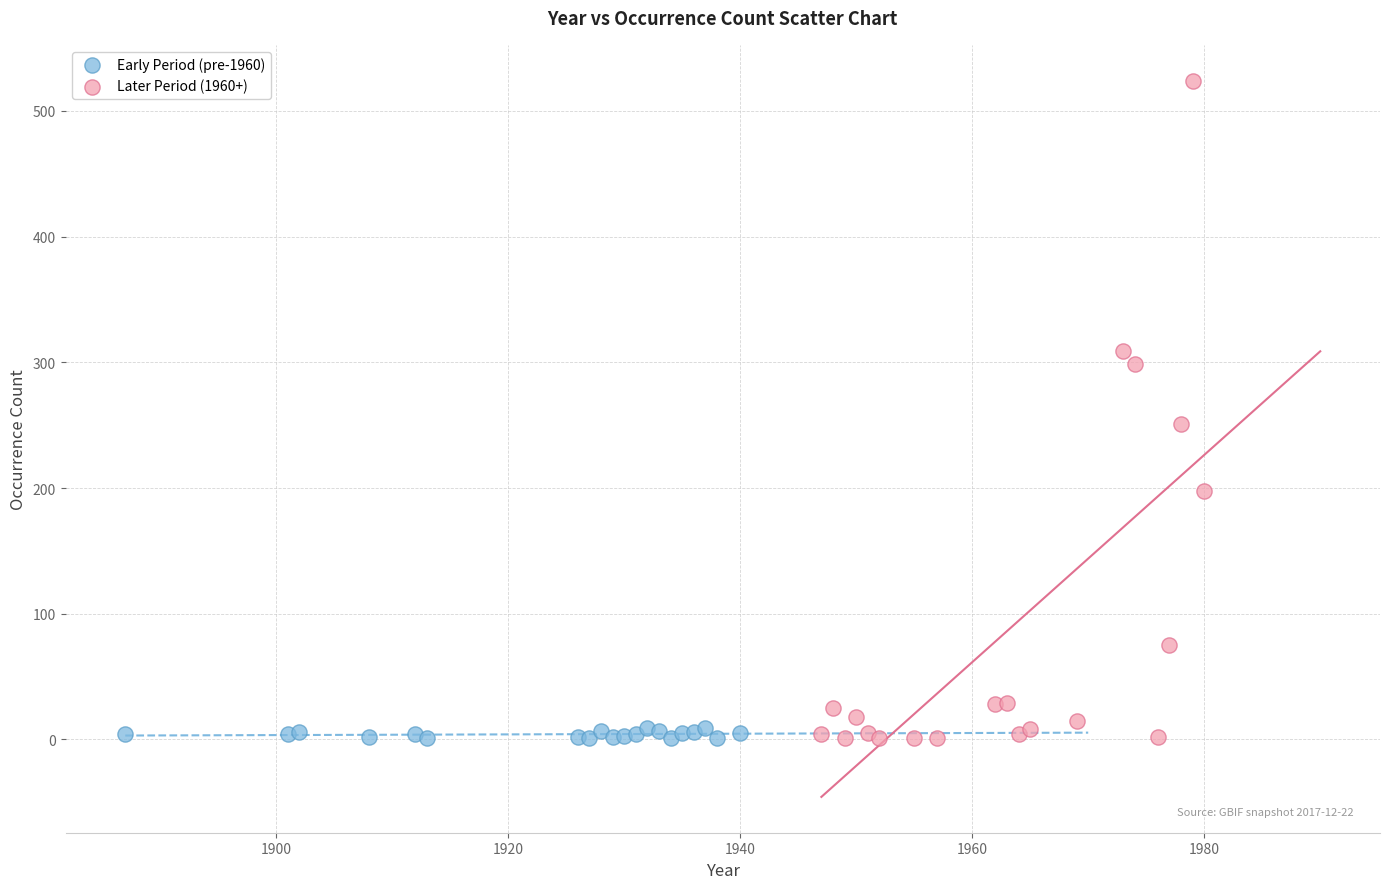

Which series contains the highest Y value?

Later Period (1960+)